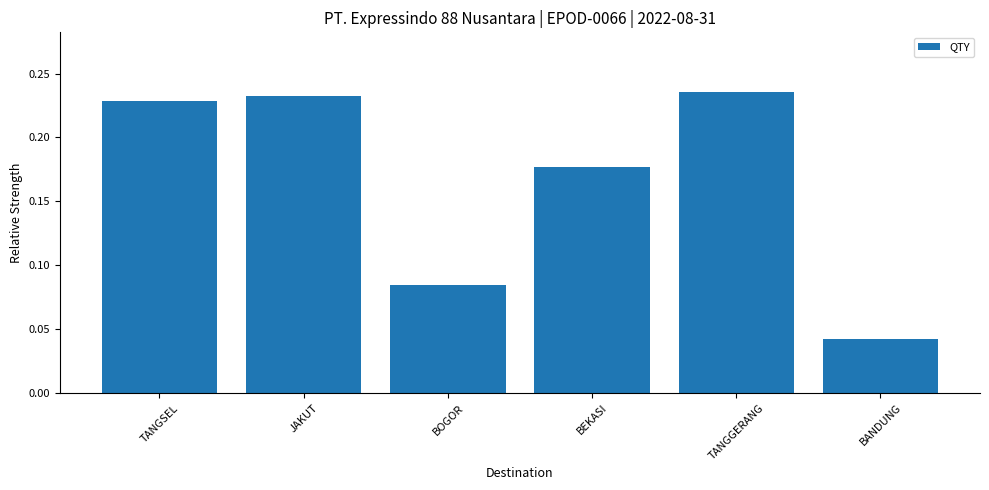

What is the sum of all values?

1.0